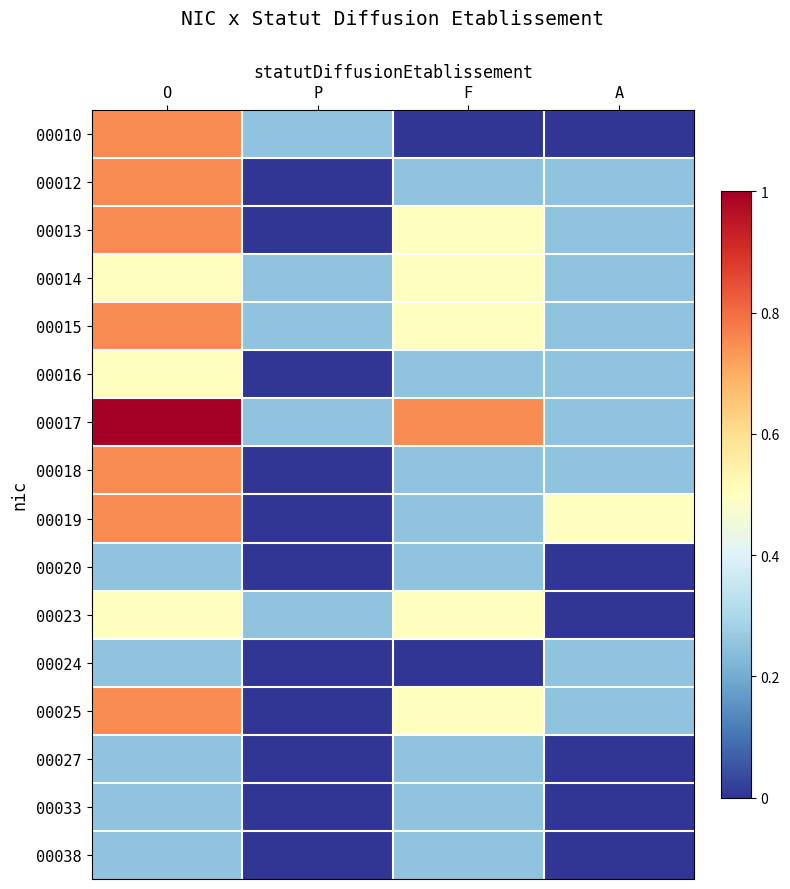

At which category does the chart reach its peak across all series?

O